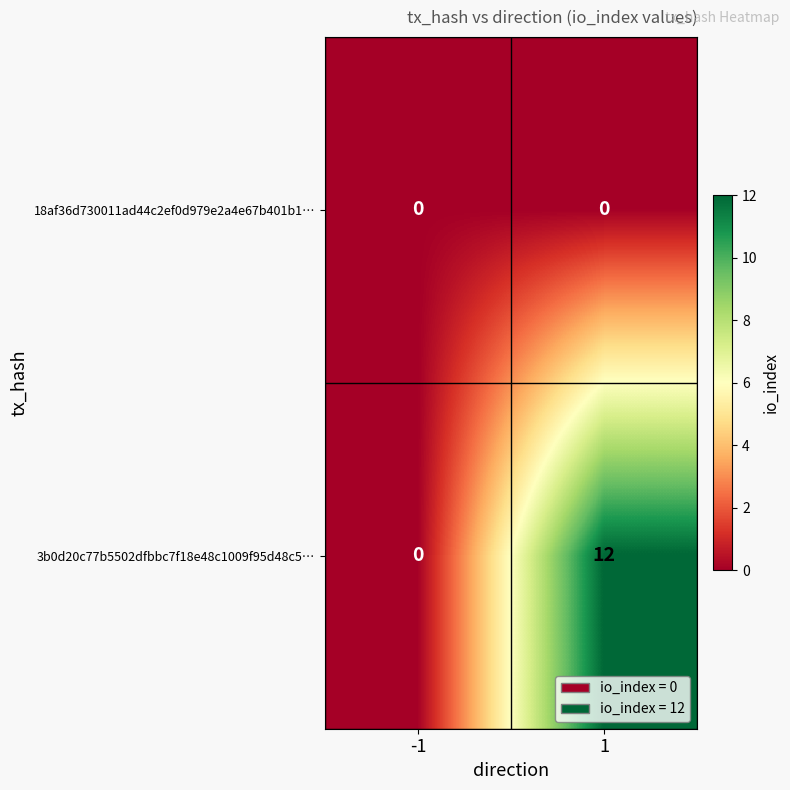

Is it true that 3b0d20c77b5502dfbbc7f18e48c1009f95d48c5… equals 12 at 1?

True